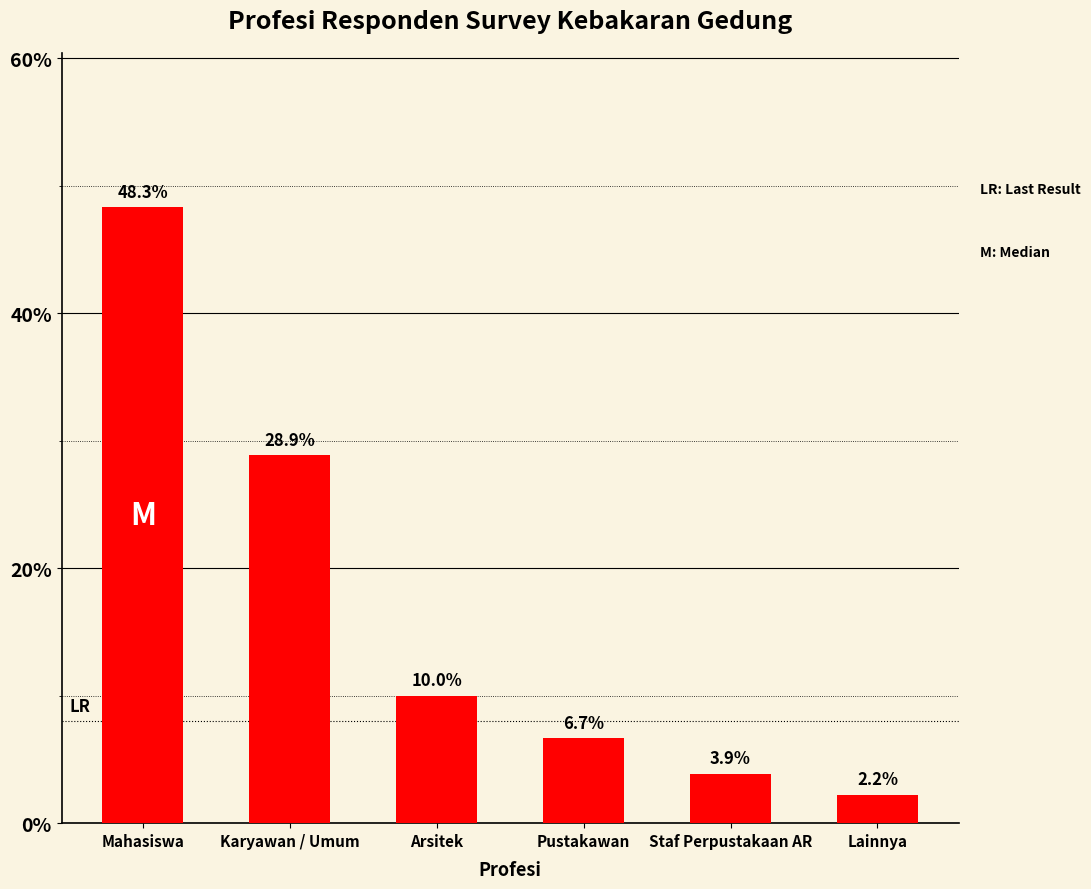

Approximately how many times larger is the value at Lainnya compared to Pustakawan?

0.3